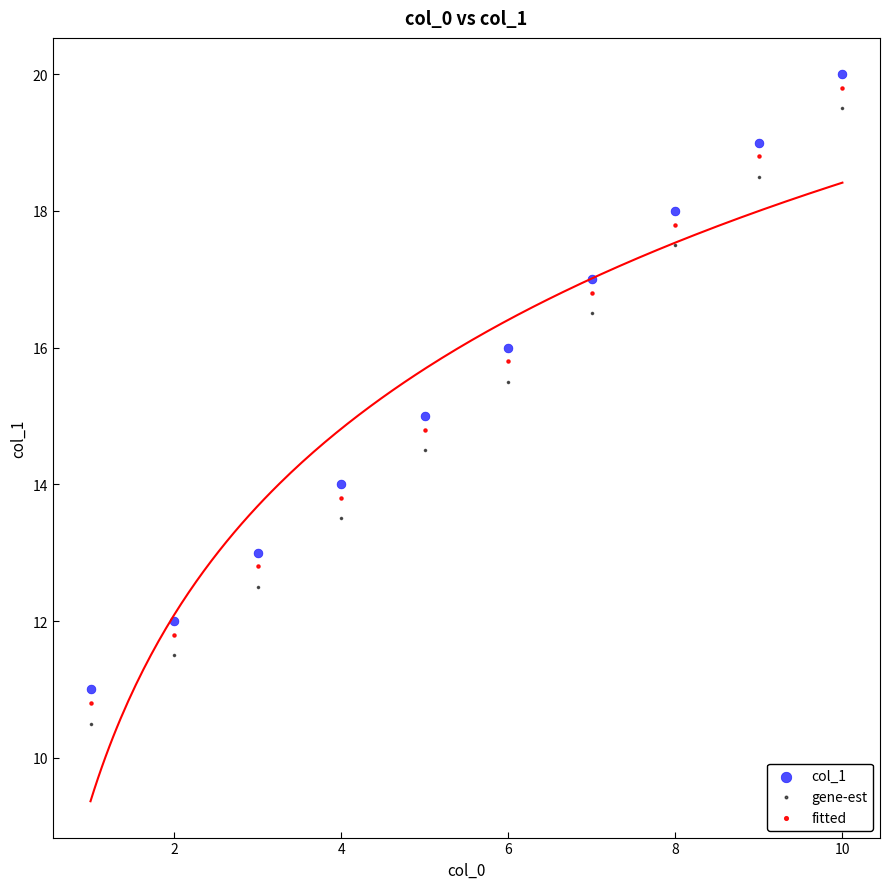

Across all data points, what is the range of Y values (max minus min)?

9.5